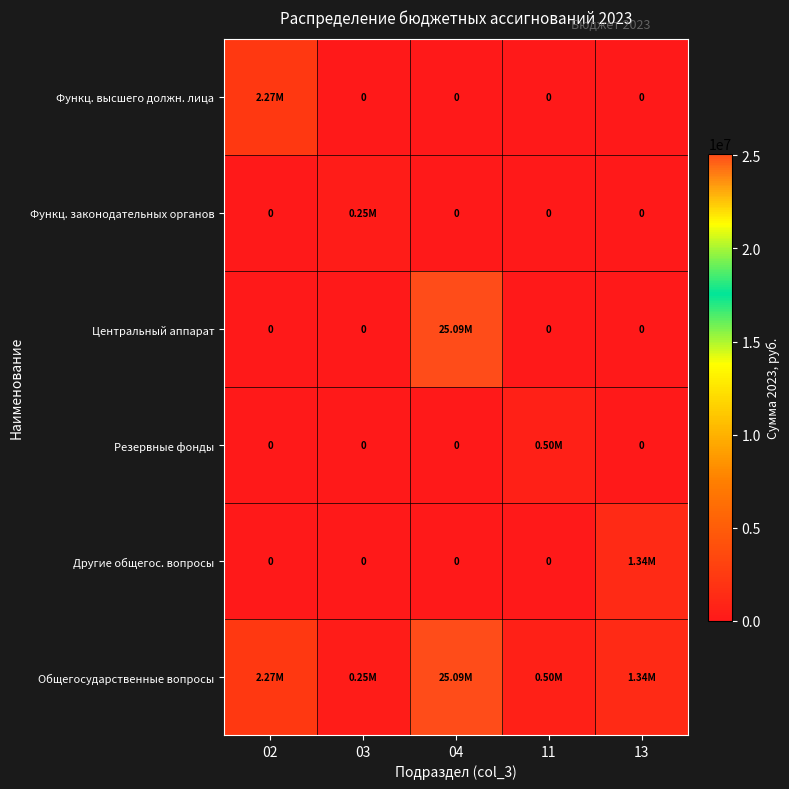

Which series has the largest range (max minus min)?

Центральный аппарат